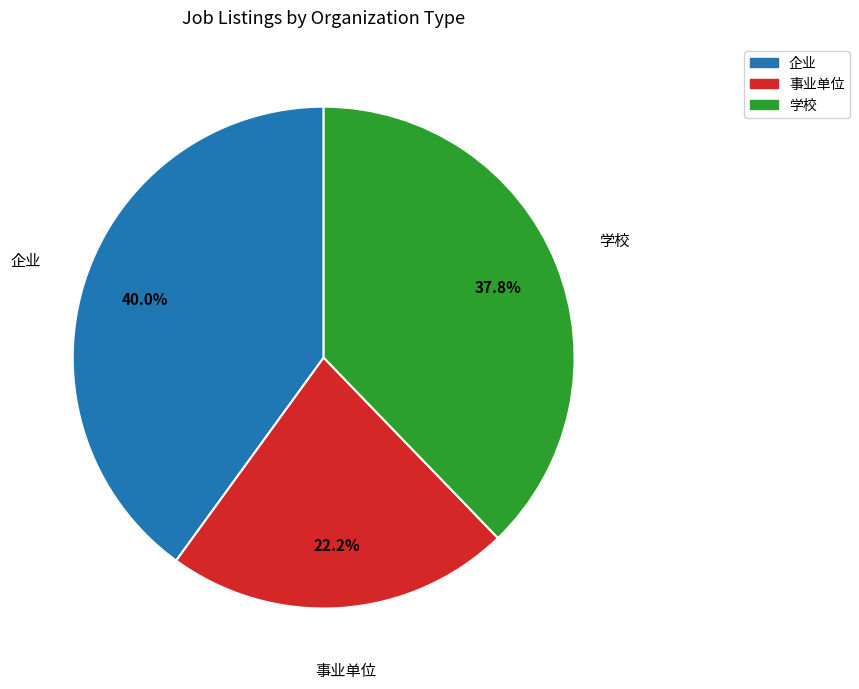

Is there a majority slice in this chart?

No